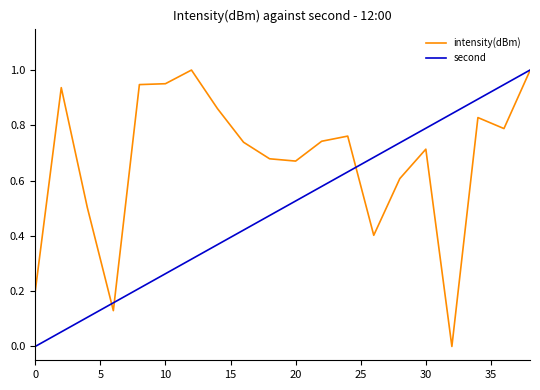

Which series has the largest total across all categories?

intensity(dBm)